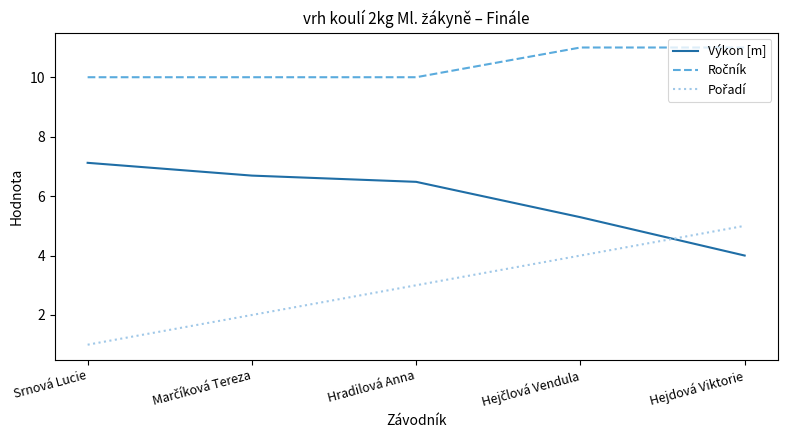

At which label does Výkon [m] first exceed 6?

Srnová Lucie